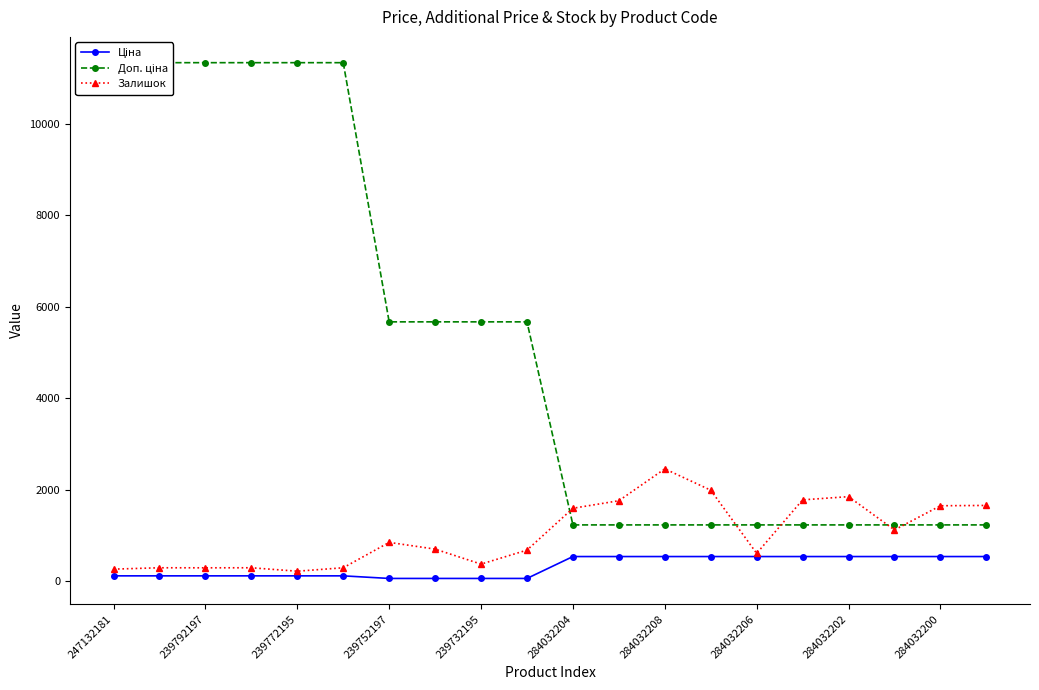

The Залишок series shows 882.5 at 15. True or false?

False